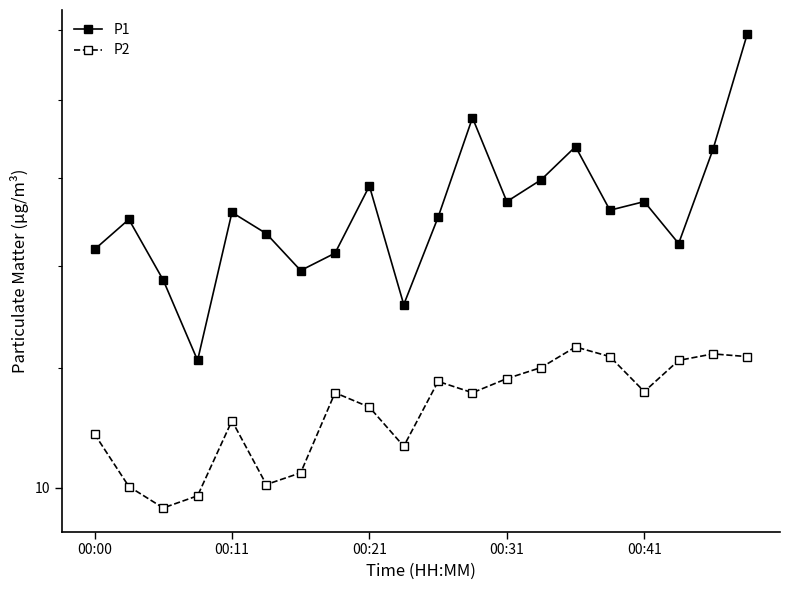

How many data points in P1 are above 15?

12